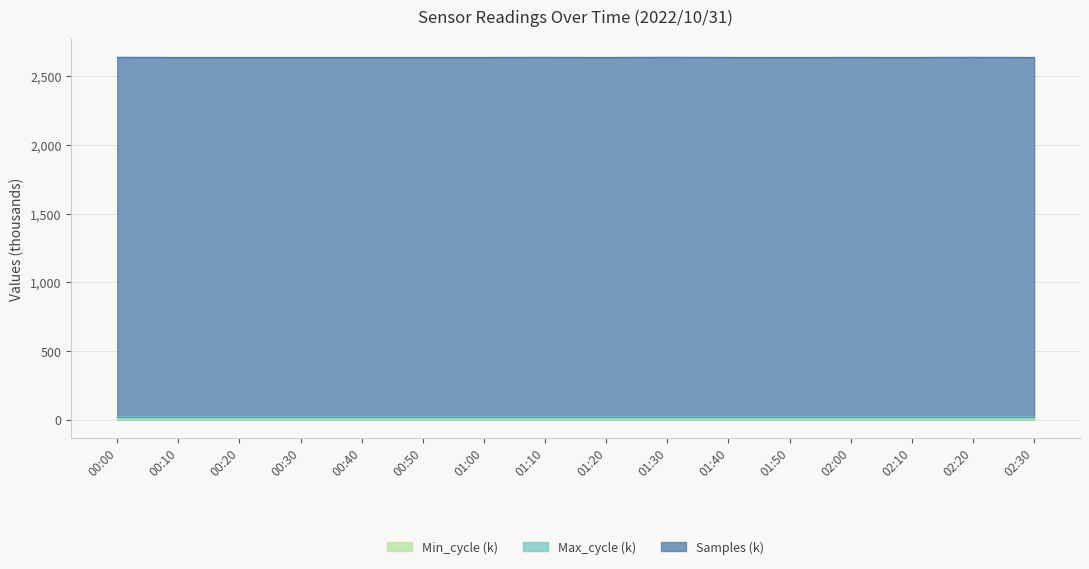

In Max_cycle, how many points are higher than both neighbors (excluding endpoints)?

6